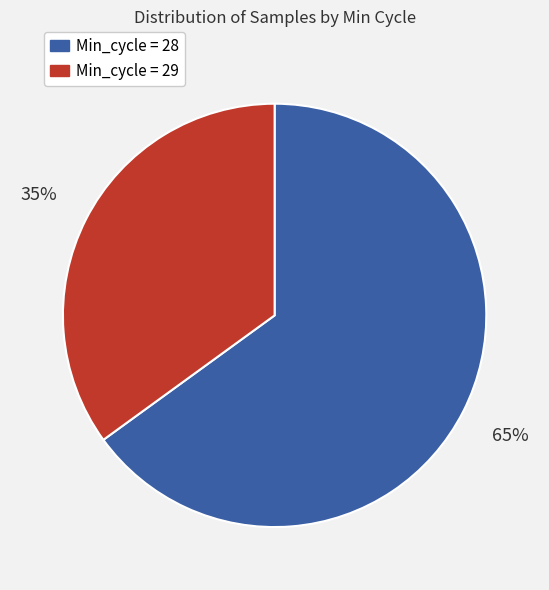

Does any single category account for the majority?

Yes